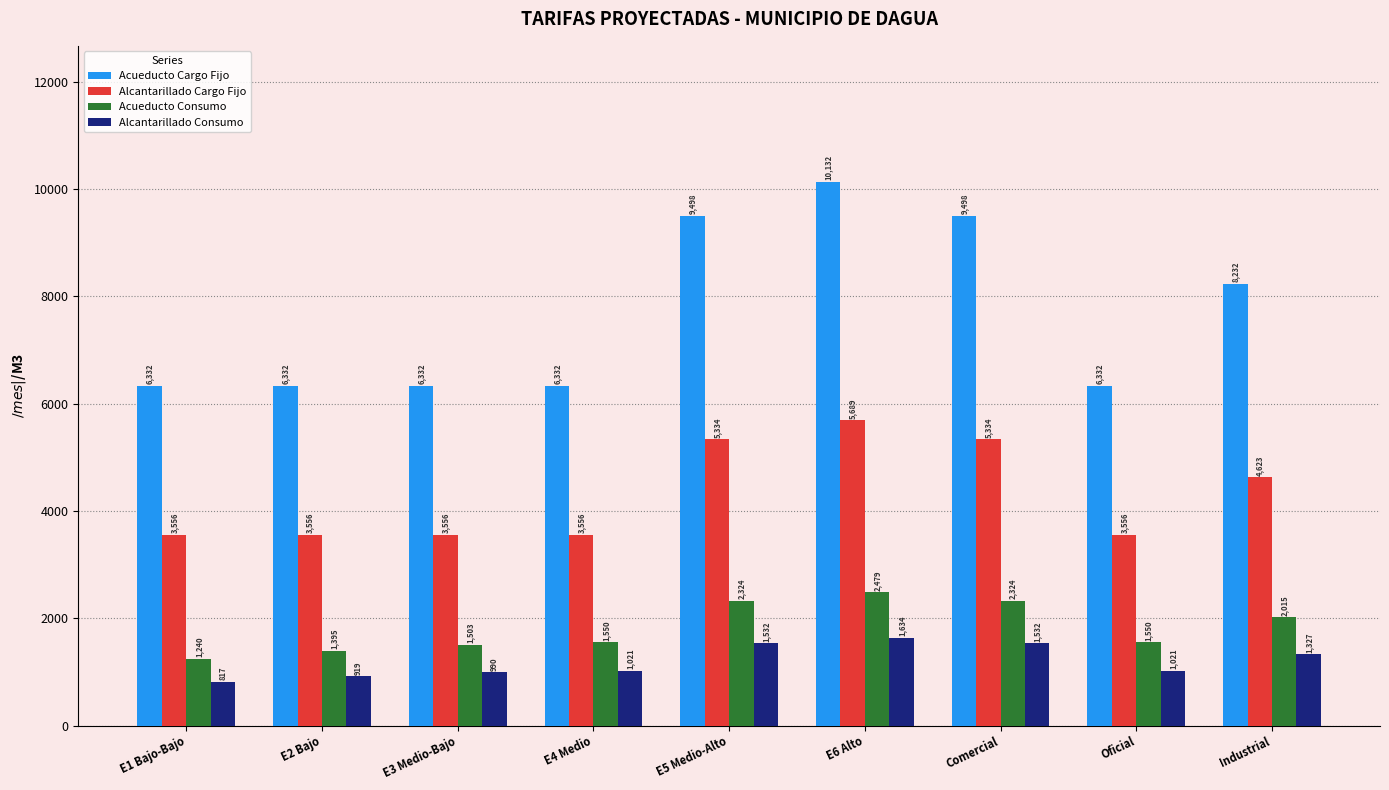

Which series has the largest total across all categories?

Acueducto Cargo Fijo